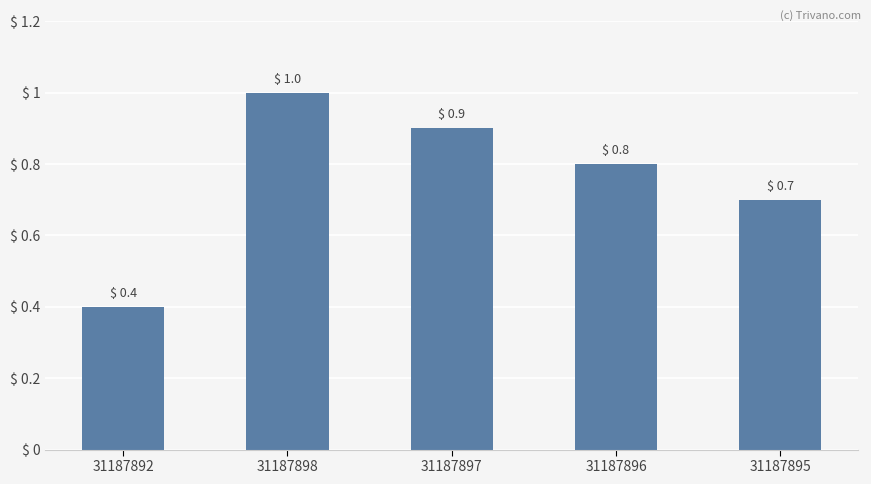

What is the value of the 4th bar from the left?

0.8